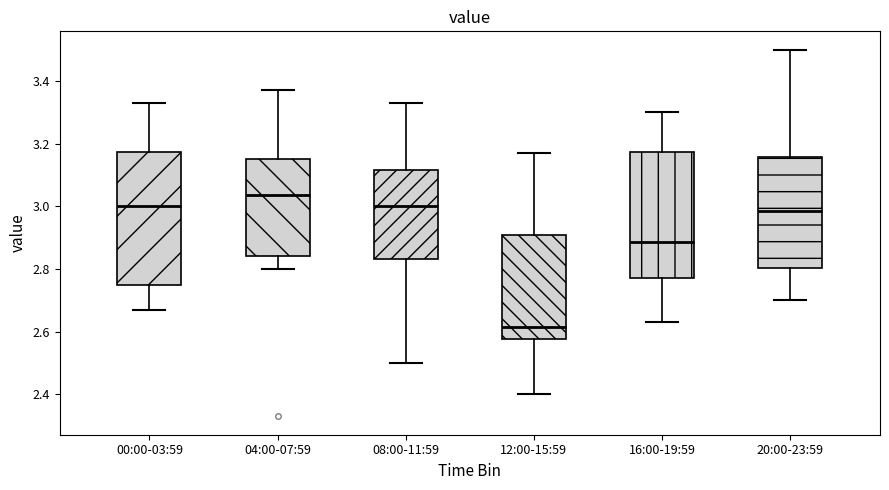

Where does the median line of the box for 20:00-23:59 sit on the y-axis? The values are not printed on the chart, so give them approximately, as read against the axis.

2.98